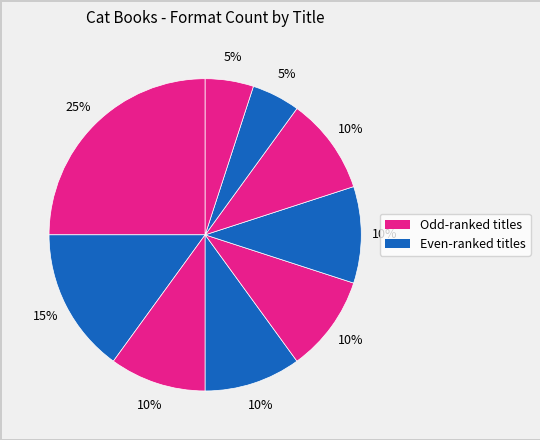

Count the number of slices in the pie.

9